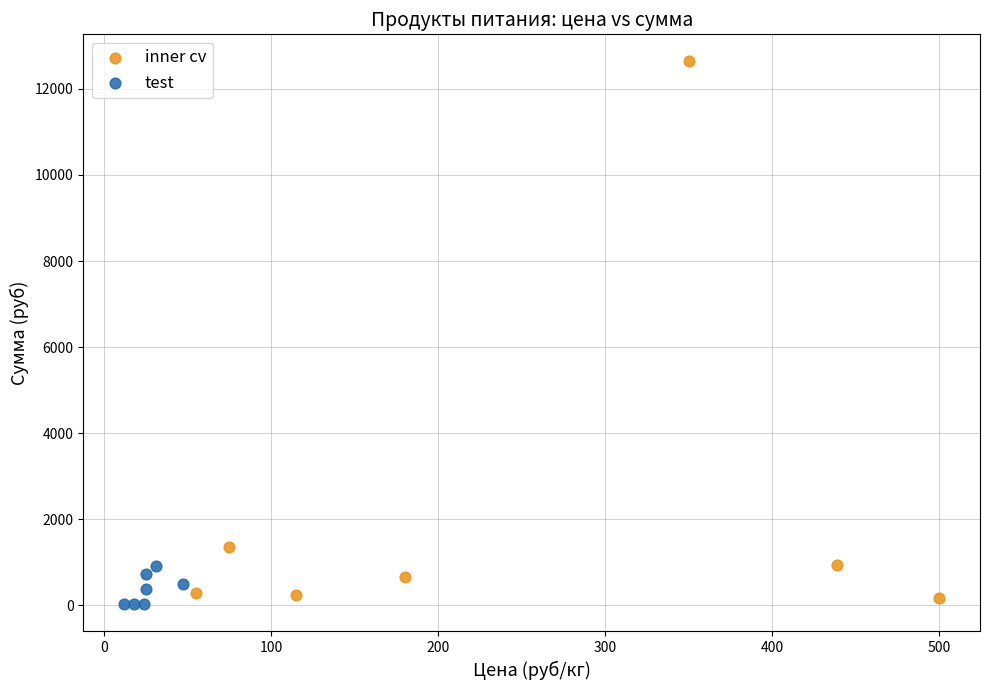

Which series has the largest Y range (max minus min)?

inner cv